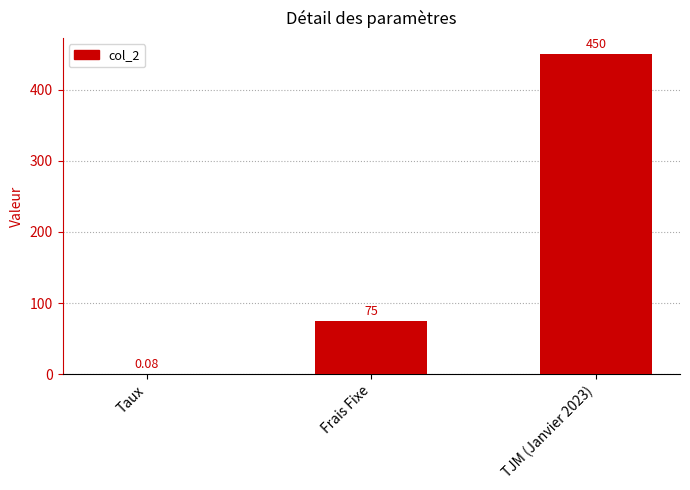

Where is the data nearest to the value 225?

Frais Fixe